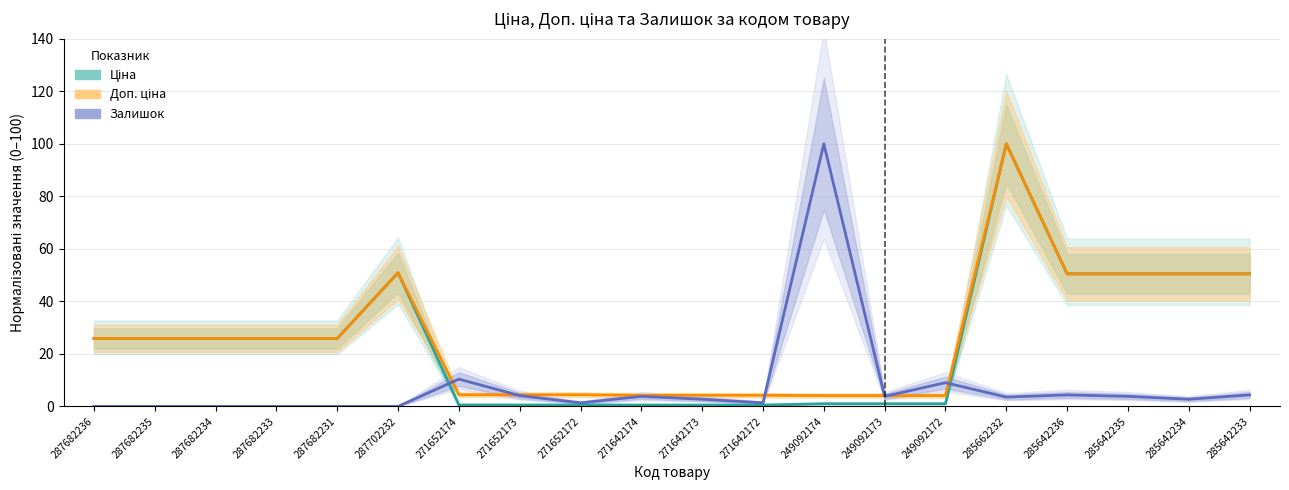

How many interior local valleys does the Залишок series have?

5